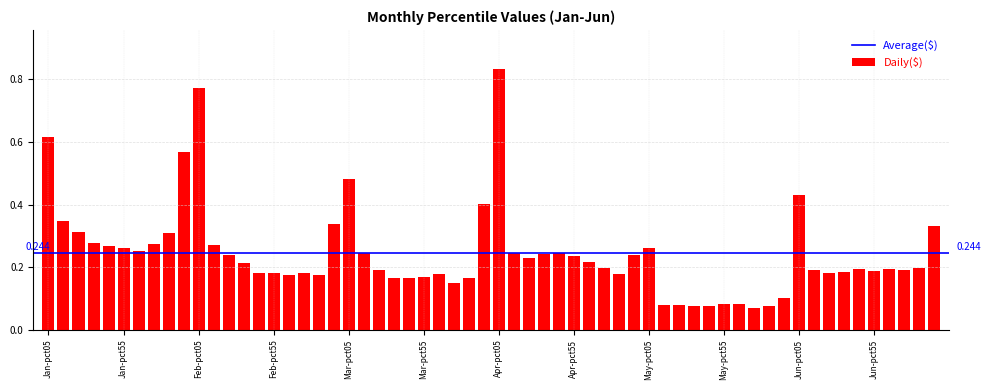

Are the bars grouped side by side (vs. stacked)?

No